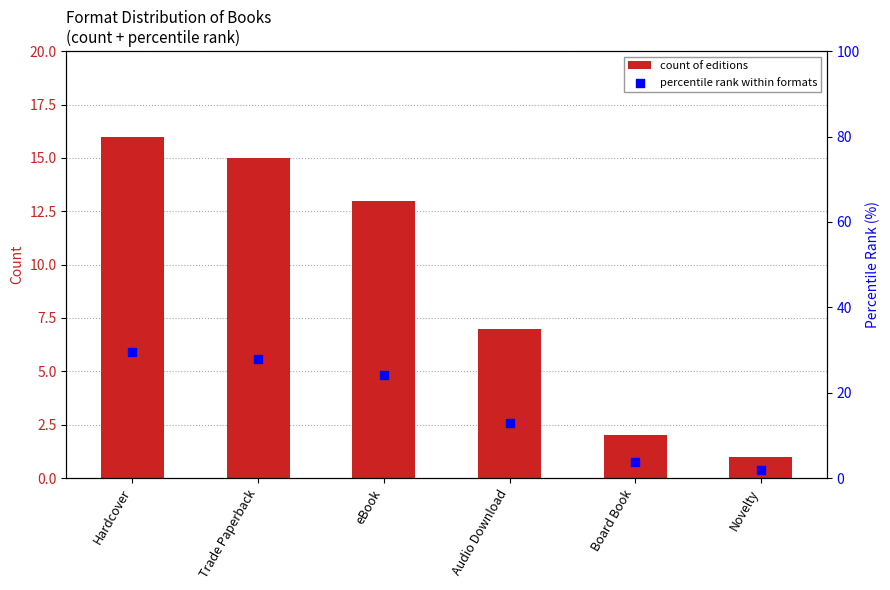

Which series contains the lowest Y value?

count of editions